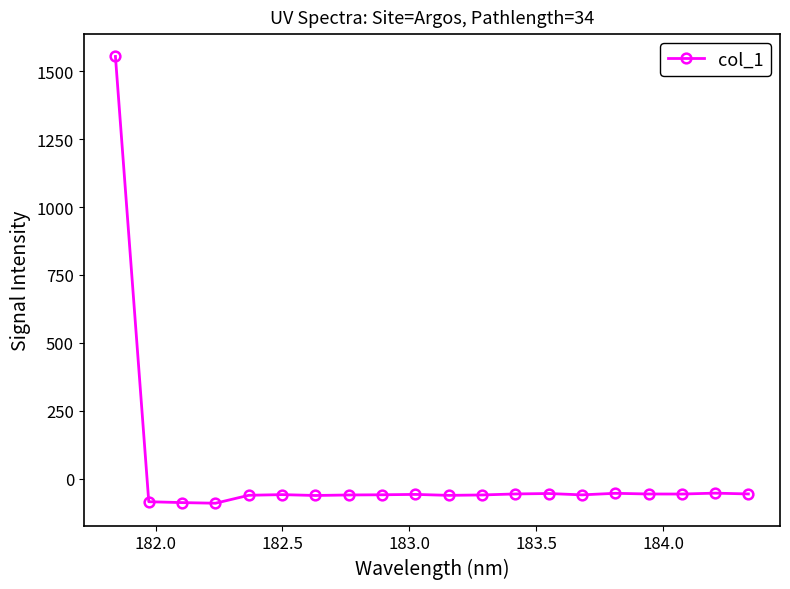

What is the value of the 13th point from the left?

-56.4